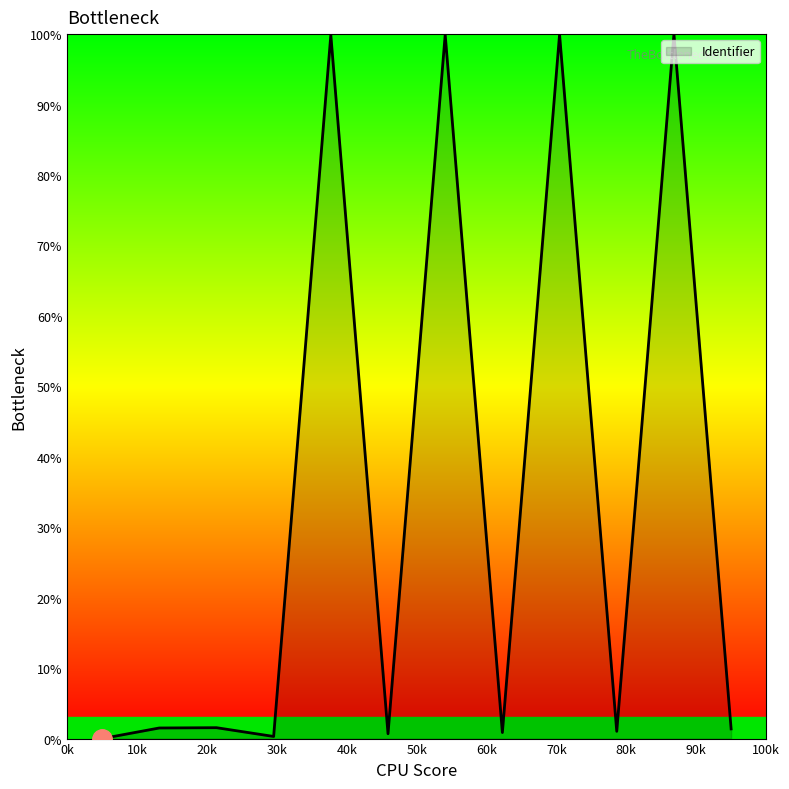

What is the greatest value displayed?

100.0